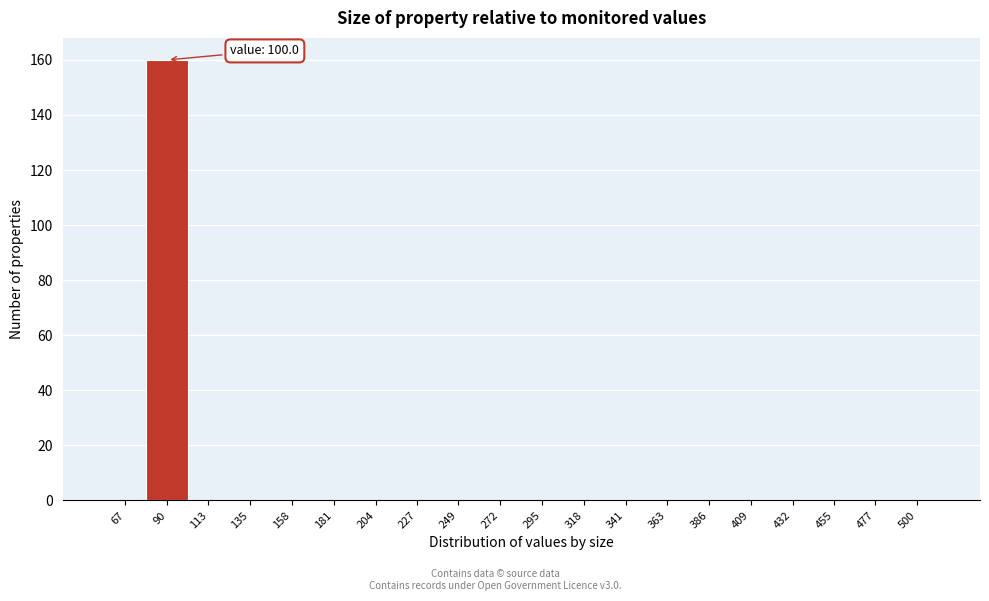

Reading right to left, extract all data points from this chart.

500=0	477=0	455=0	432=0	409=0	386=0	363=0	341=0	318=0	295=0	272=0	249=0	227=0	204=0	181=0	158=0	135=0	113=0	90=160	67=0